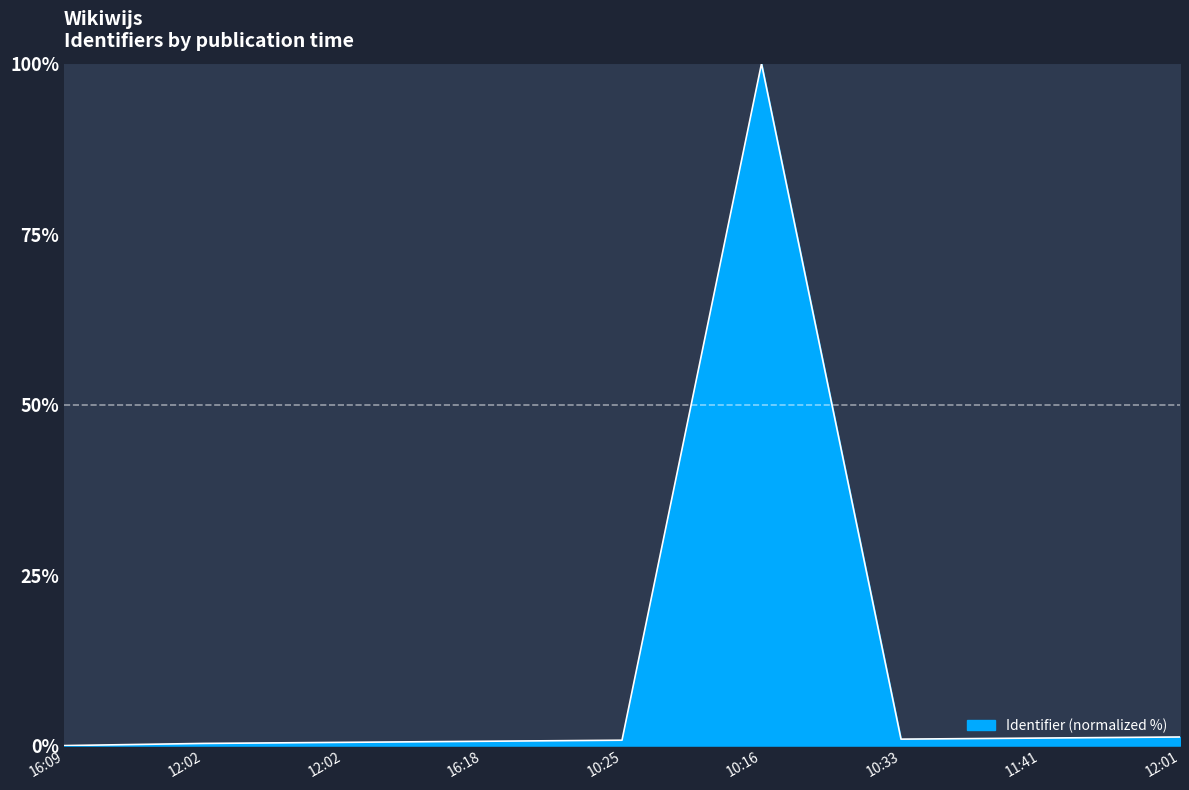

Does the chart have visible grid lines?

No